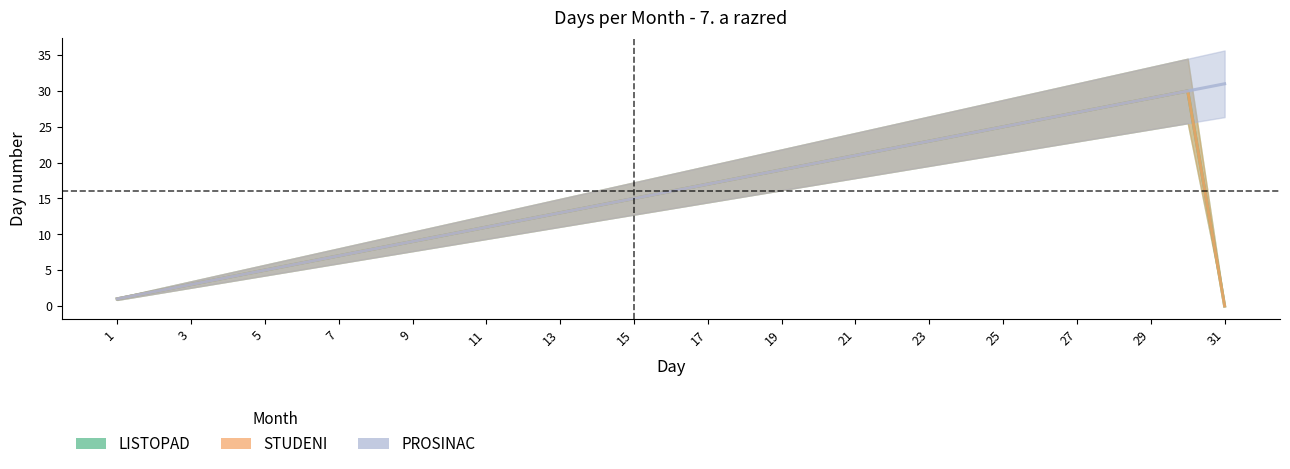

What is the value of the PROSINAC point at the 11th from the left?

11